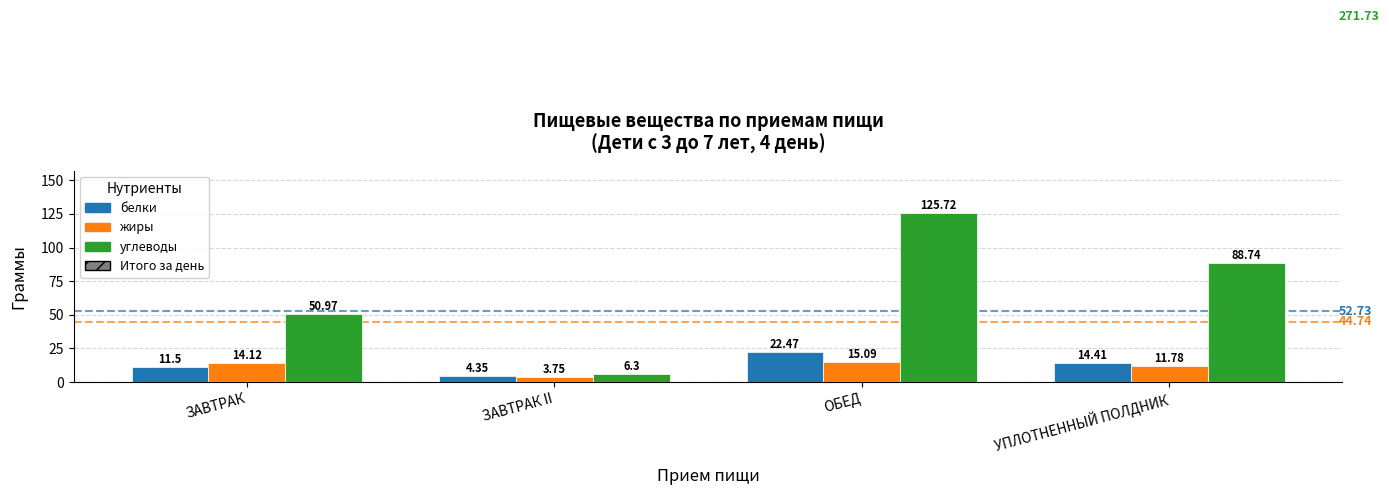

What is the approximate value of белки at ЗАВТРАК?

11.5